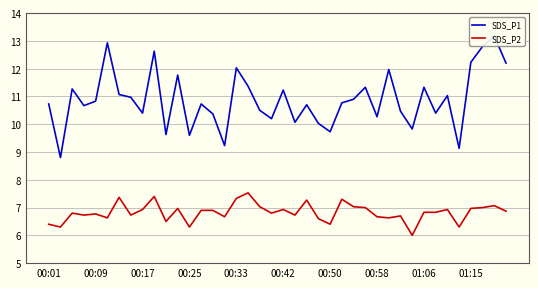

Is it true that SDS_P2 equals 6.3 at 00:25?

True